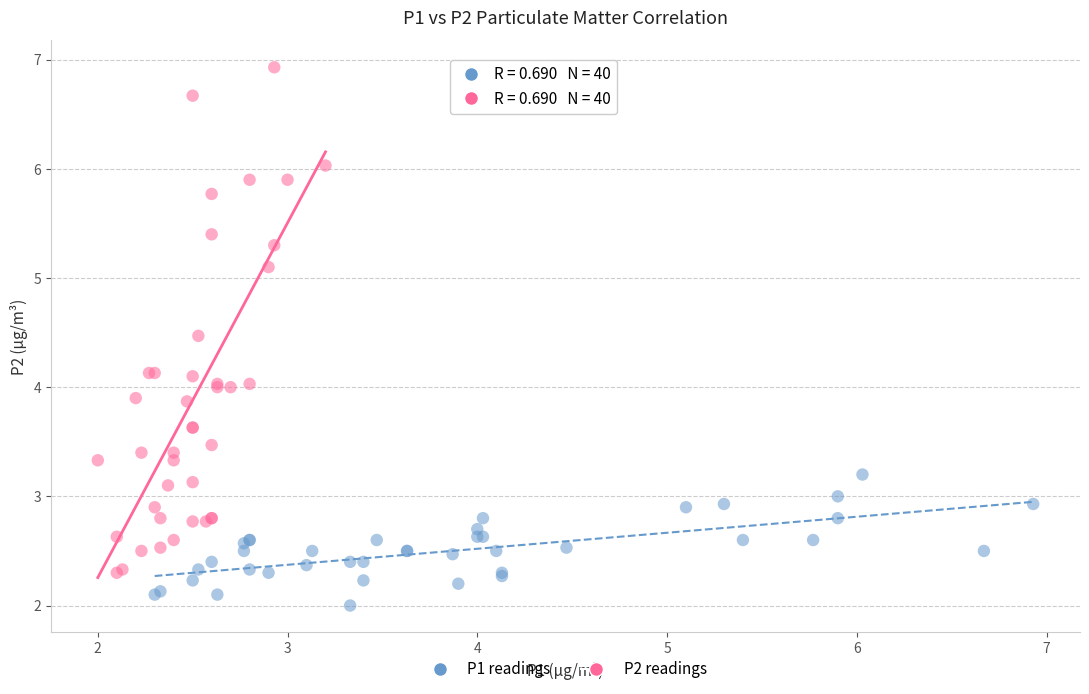

Which series contains the highest Y value?

P2 readings